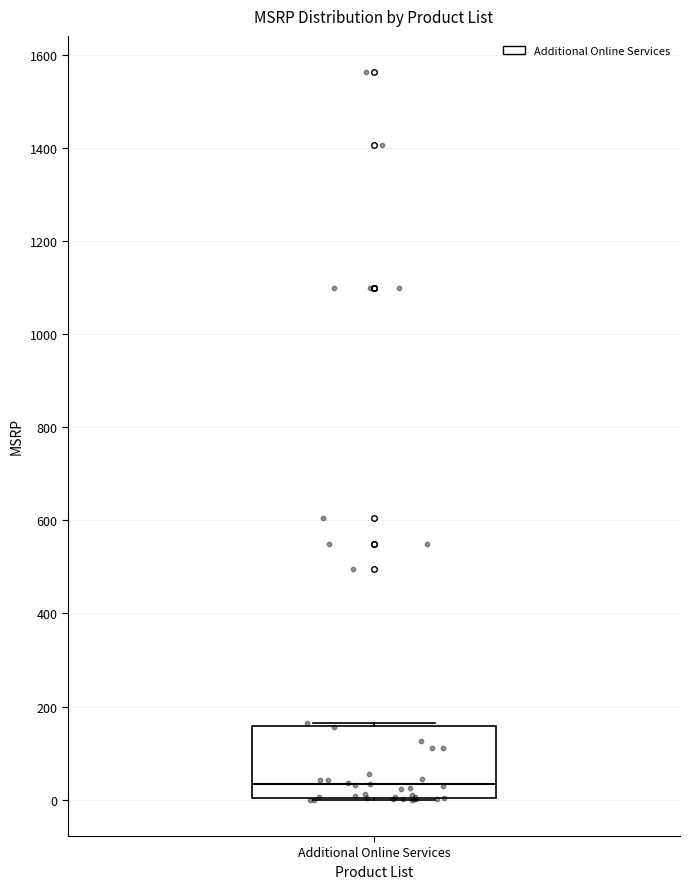

Read this box plot against the y-axis: the position of the median line, the range covered by the box, and the ends of both whiskers. The values are not printed on the chart, so give them approximately, as read against the axis.

median 40, box 0 to 160, whiskers 0 to 160 (just above the box's upper edge)